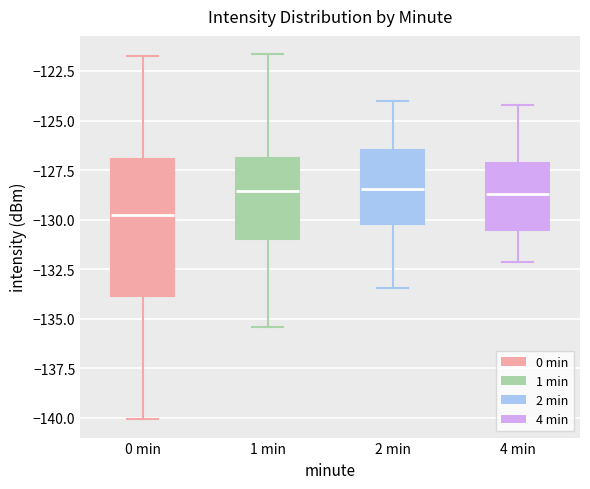

Comparing the boxes themselves (not the whiskers), which one is the tallest?

0 min